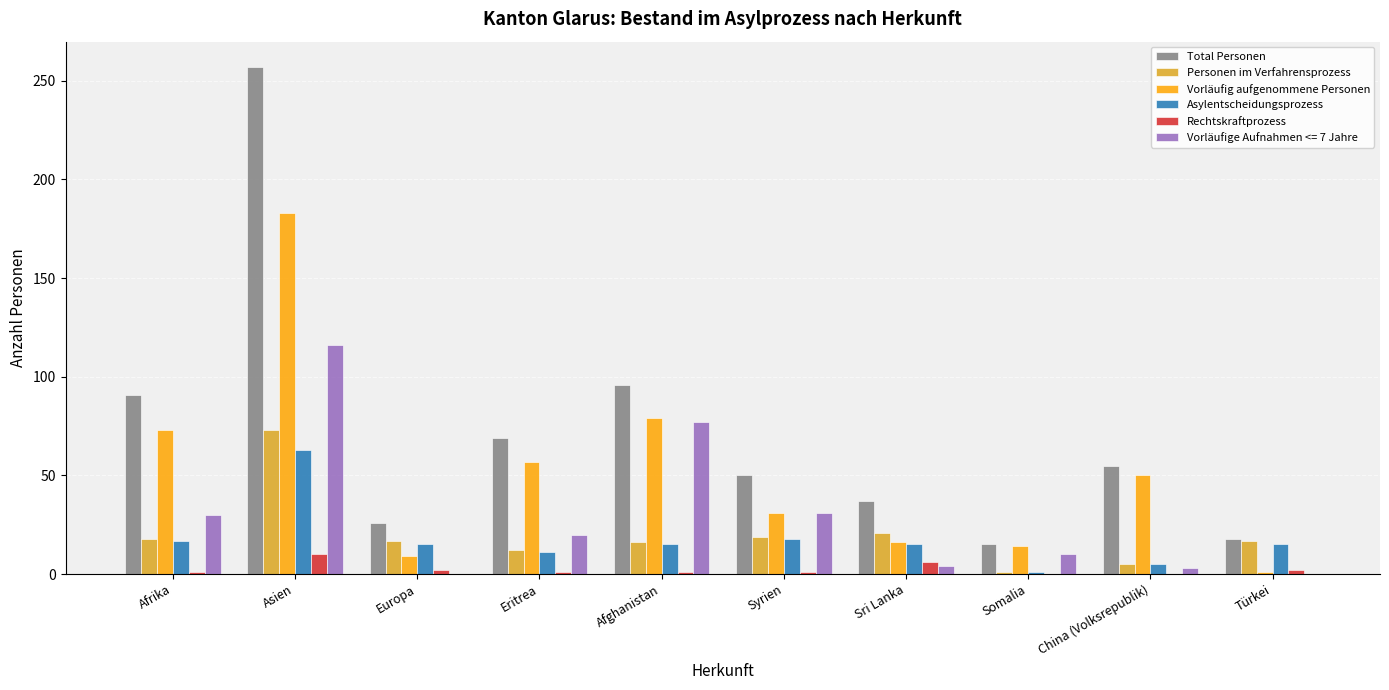

Read the Total Personen value at Afghanistan, to the nearest 10.

100